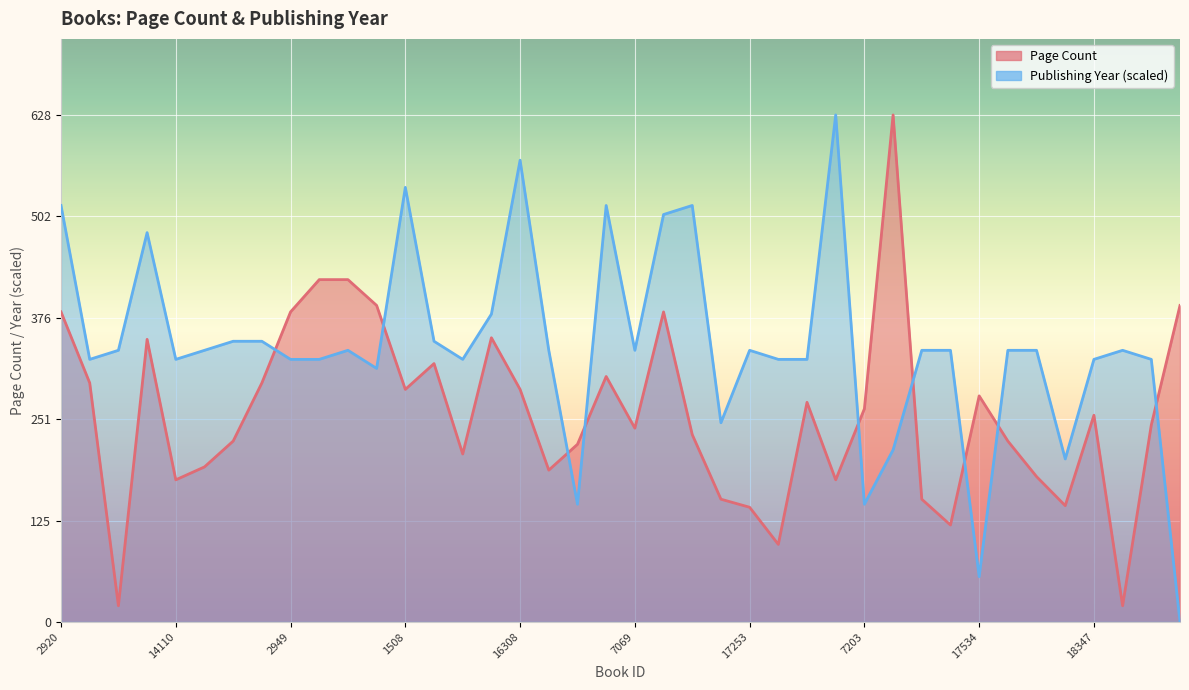

Which series has the largest total across all categories?

Publishing Year